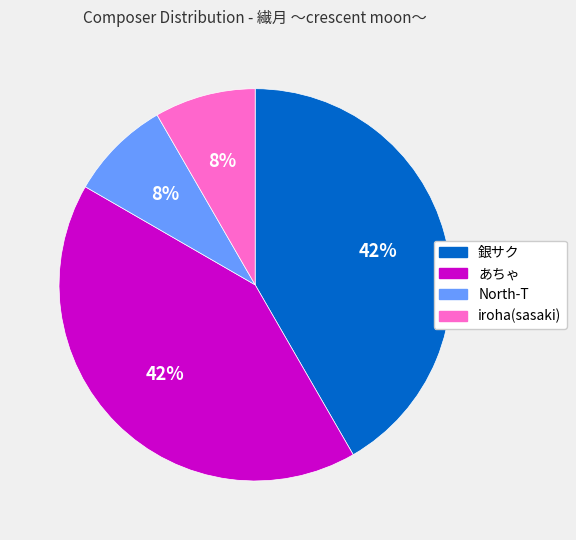

Count the number of slices in the pie.

4